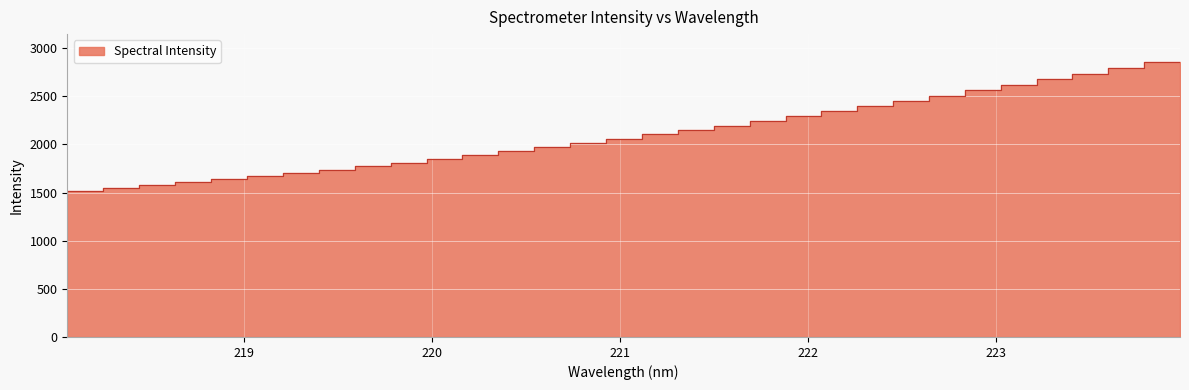

What is the label of the 3rd point from the right?

223.5987